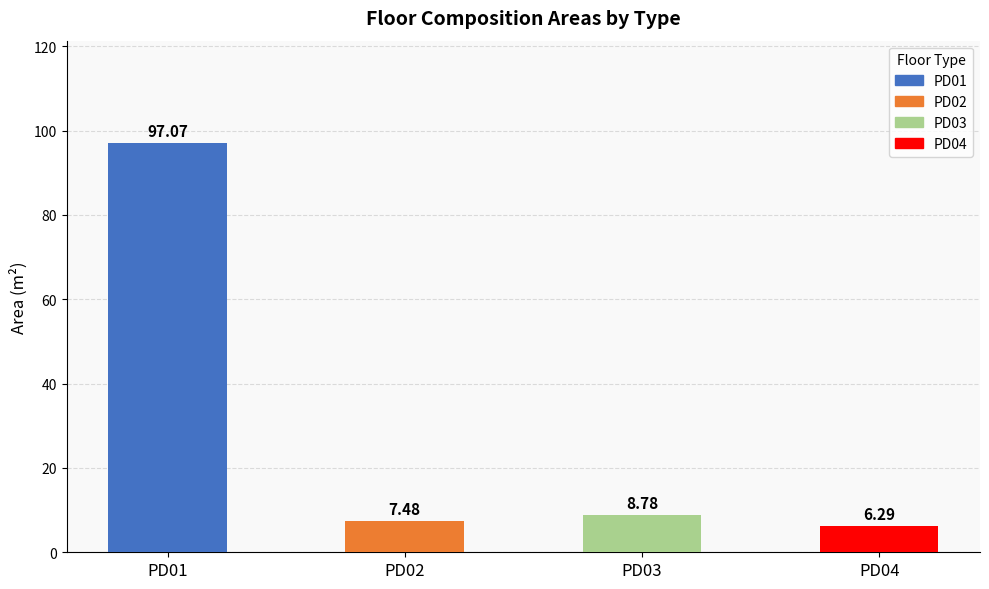

What is the difference between the values at PD01 and PD03?

88.3